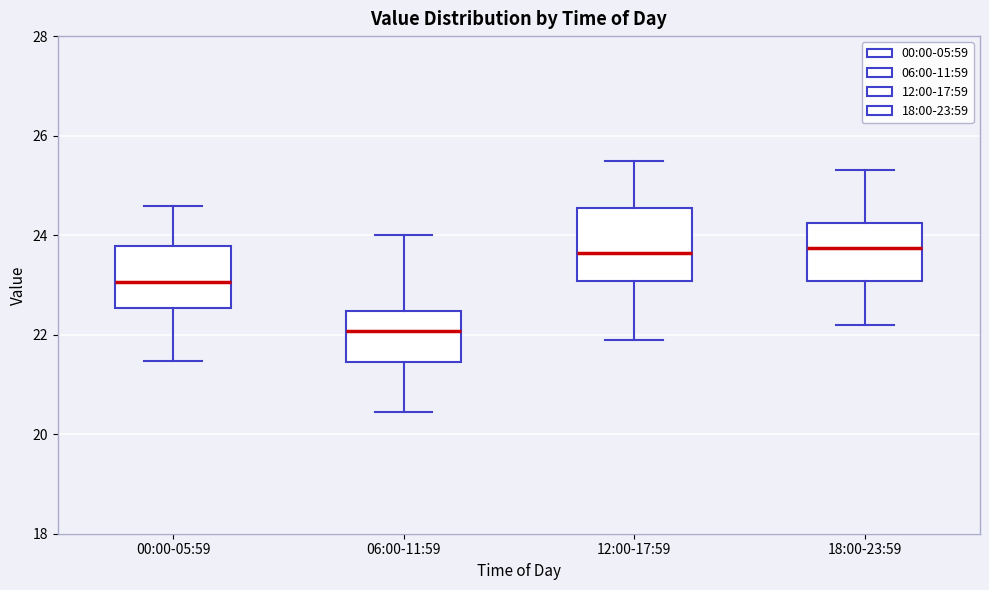

Where is the upper edge of the box for 00:00-05:59 on the y-axis? The values are not printed on the chart, so give them approximately, as read against the axis.

23.8